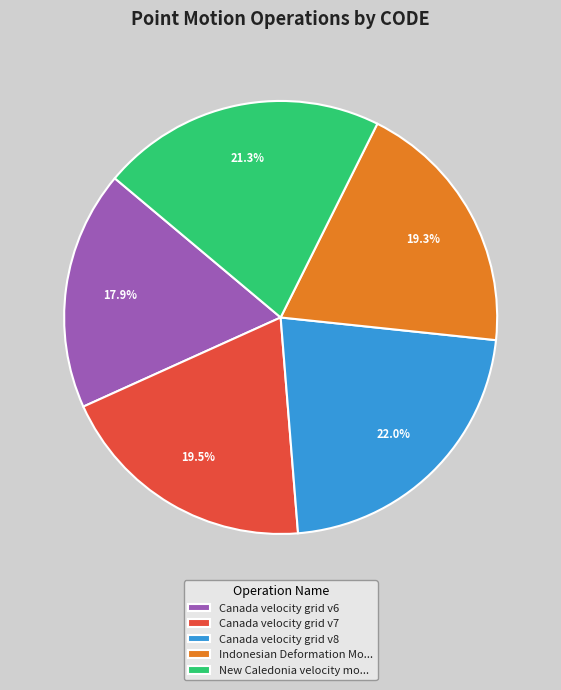

Count the number of slices in the pie.

5